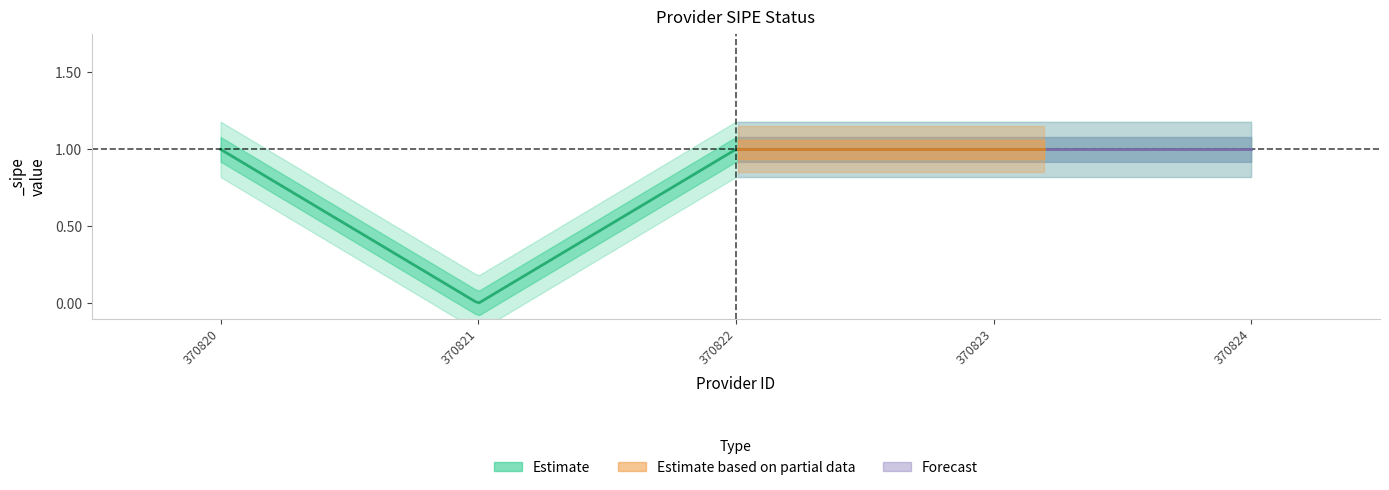

How many data points are less than 1?

1